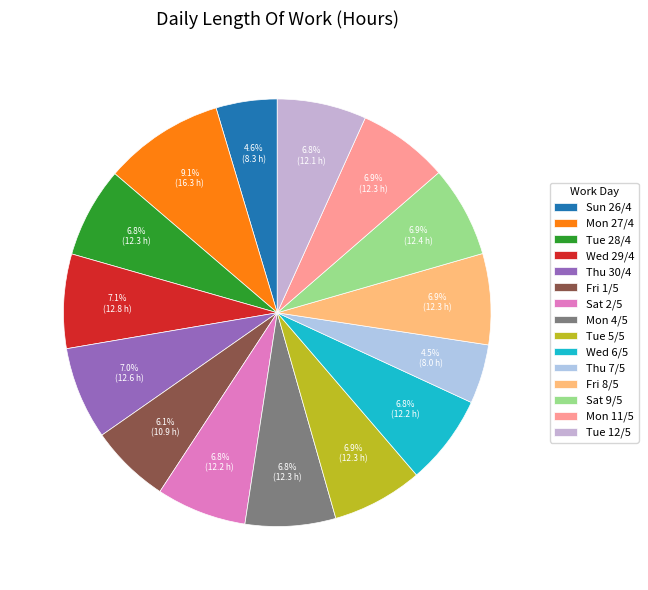

How many slices are in this pie chart?

15